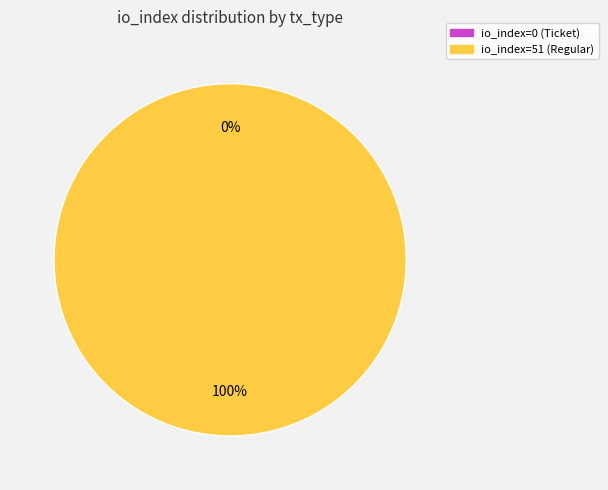

What portion of the pie excludes io_index=0 (Ticket)?

100.0%